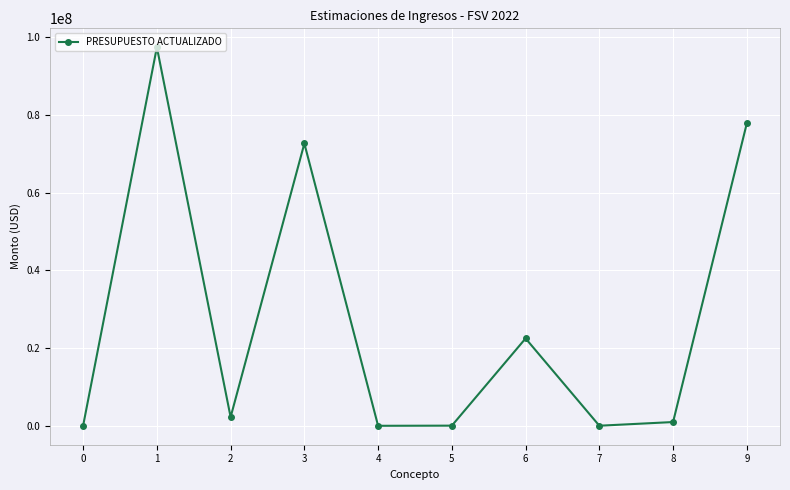

How many data points are less than 2240000?

5